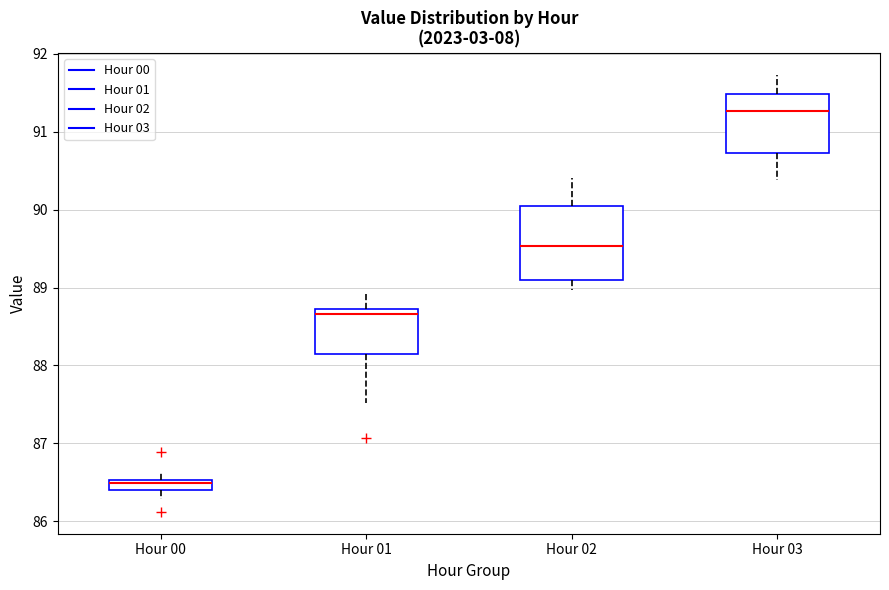

Which box has the highest median line?

Hour 03